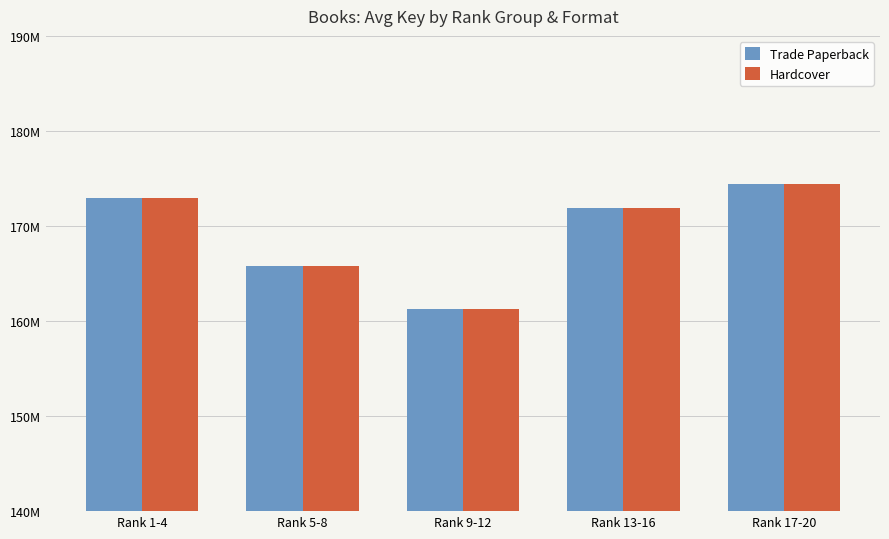

Between Rank 17-20 and Rank 1-4, which is larger?

Rank 17-20